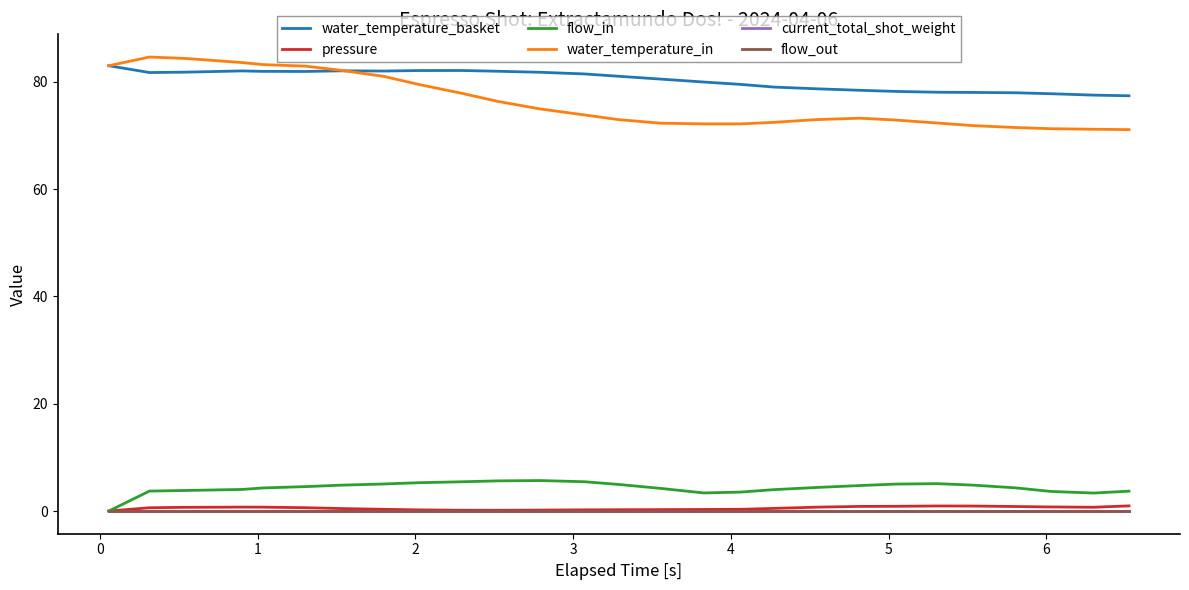

Does the chart have visible grid lines?

No